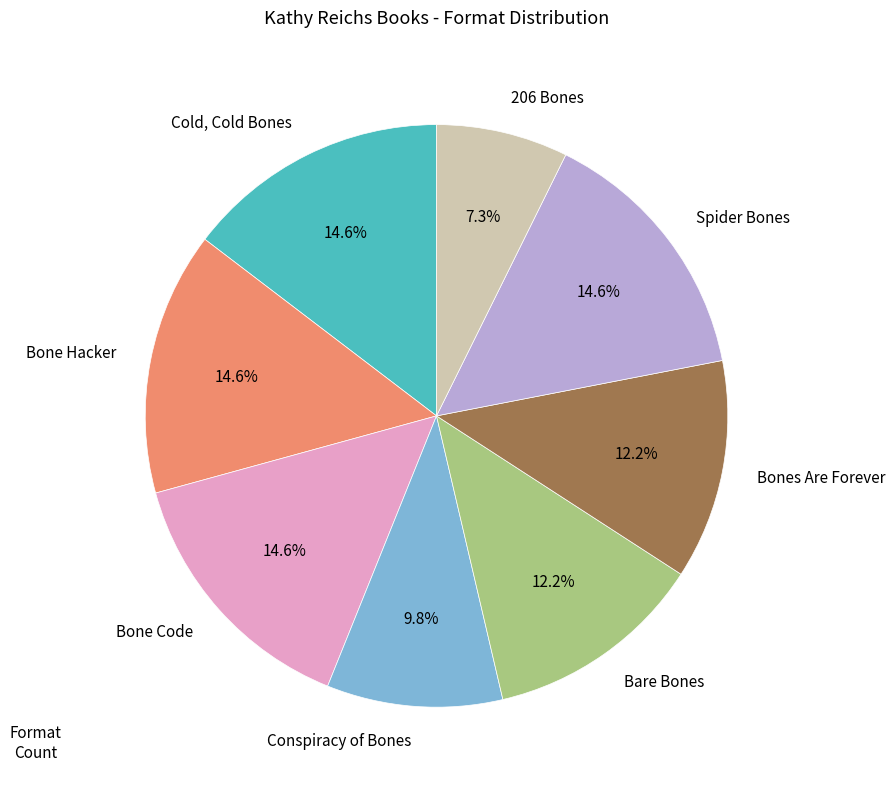

Does Bone Hacker represent more than half of the total?

No